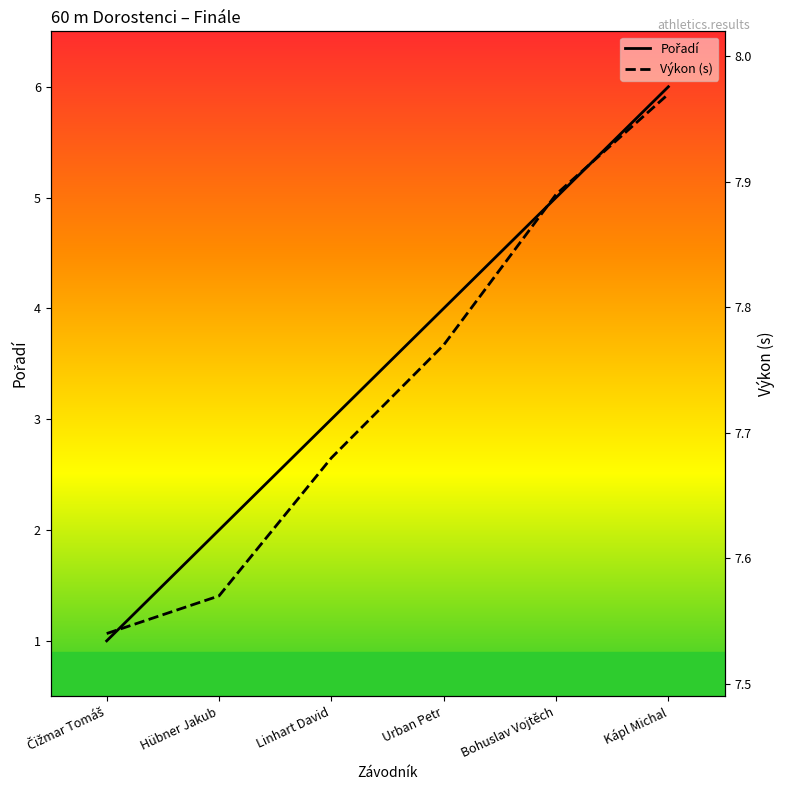

True or false: Pořadí has more than 0 interior local peaks.

False